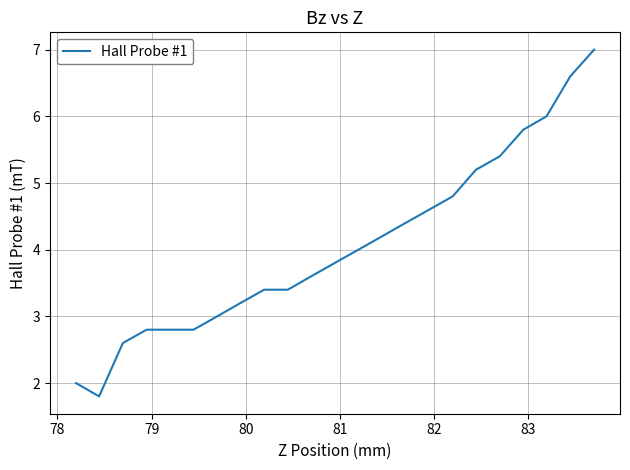

Does the chart have visible grid lines?

Yes